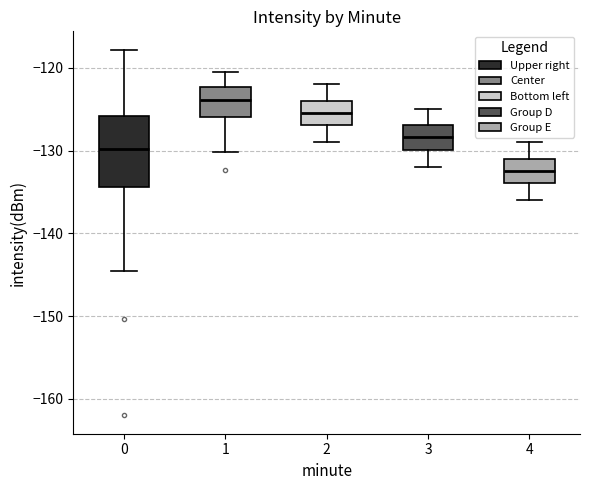

Reading left to right, read every box against the y-axis: the position of its median line, the range the box covers, and the ends of its whiskers. The values are not printed on the chart, so give them approximately, as read against the axis.

0: median -130, box -134 to -126, whiskers -145 to -118
1: median -124, box -126 to -122, whiskers -130 to -120
2: median -125, box -127 to -124, whiskers -129 to -122
3: median -128, box -130 to -127, whiskers -132 to -125
4: median -132, box -134 to -131, whiskers -136 to -129